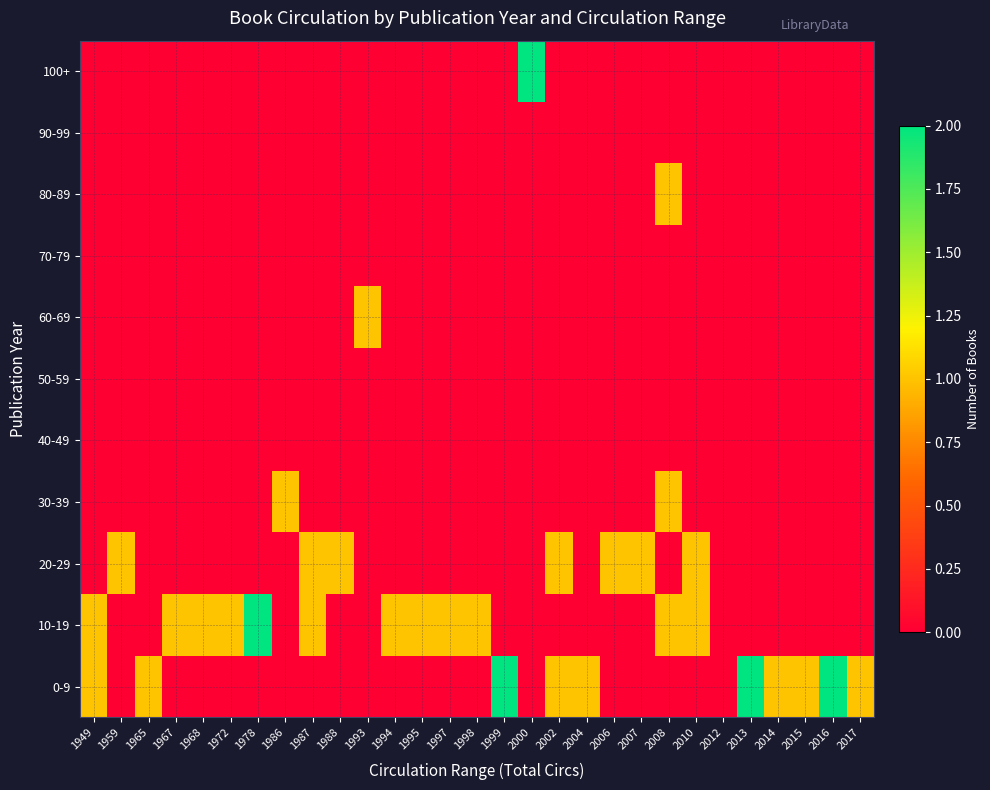

At 1995, list the series in order from largest to smallest.

10-19, 0-9, 20-29, 30-39, 40-49, 50-59, 60-69, 70-79, 80-89, 90-99, 100+